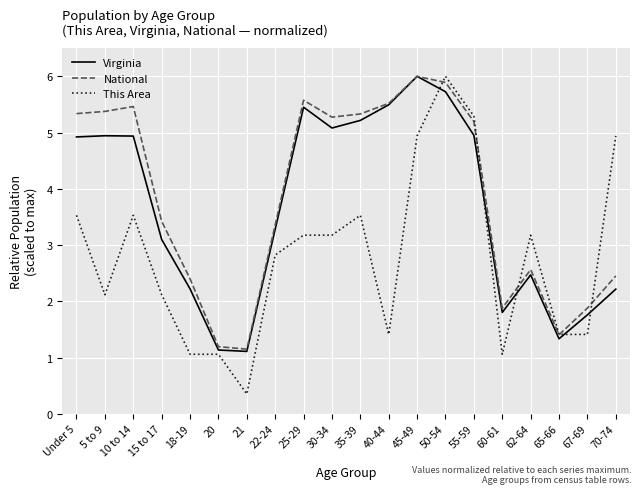

Which series has the largest range (max minus min)?

This Area